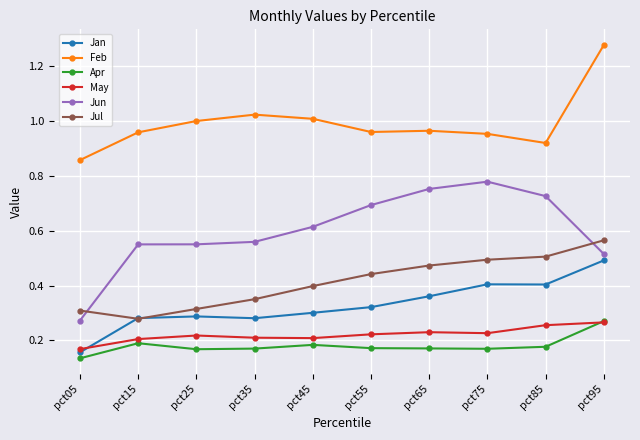

The May series shows 0.3 at pct05. True or false?

False